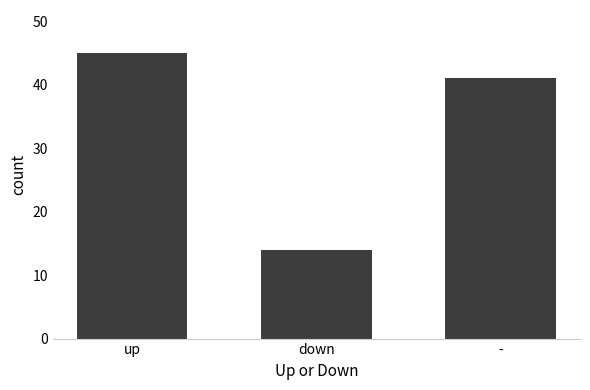

What is the change in value from up to -?

-4